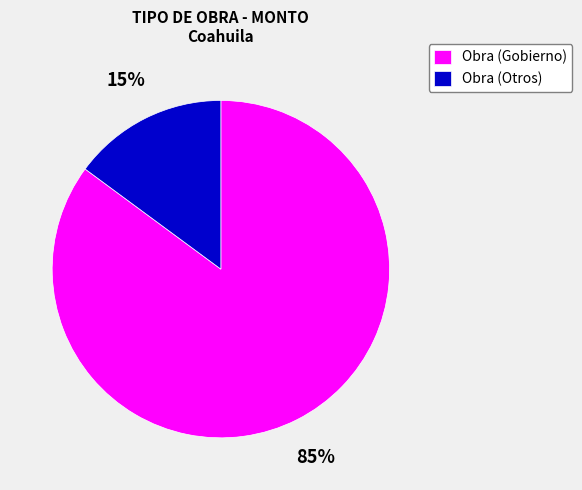

Combined, do Obra (Gobierno) and Obra (Otros) account for over 50%?

Yes